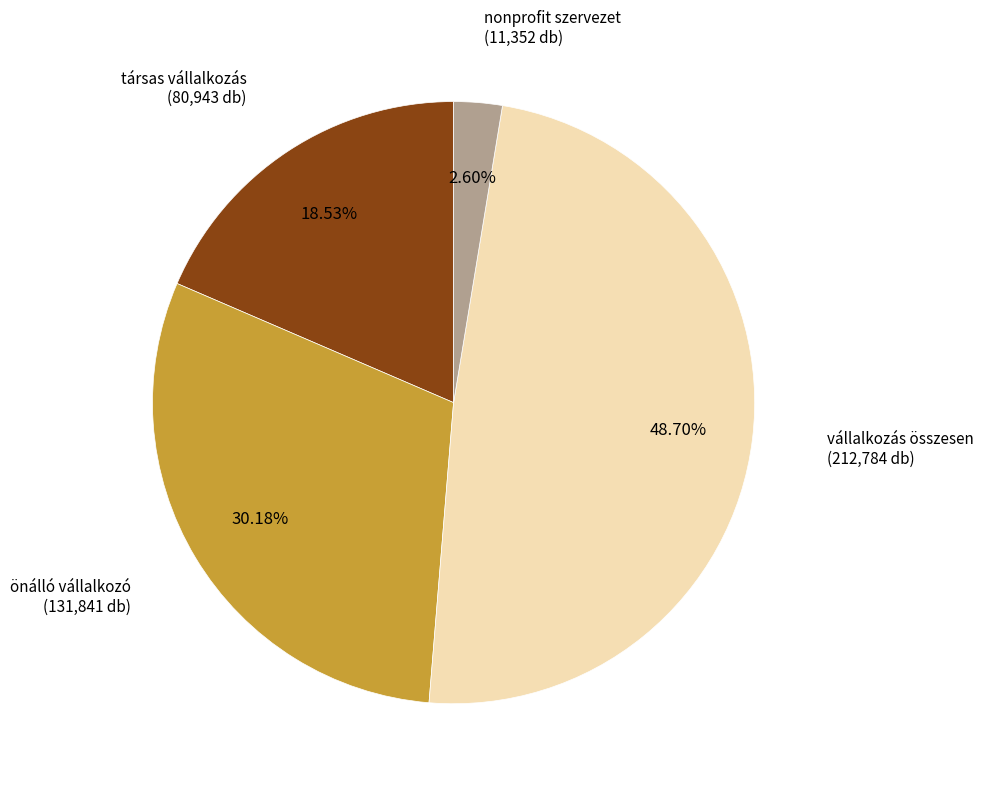

Does any single category account for the majority?

No